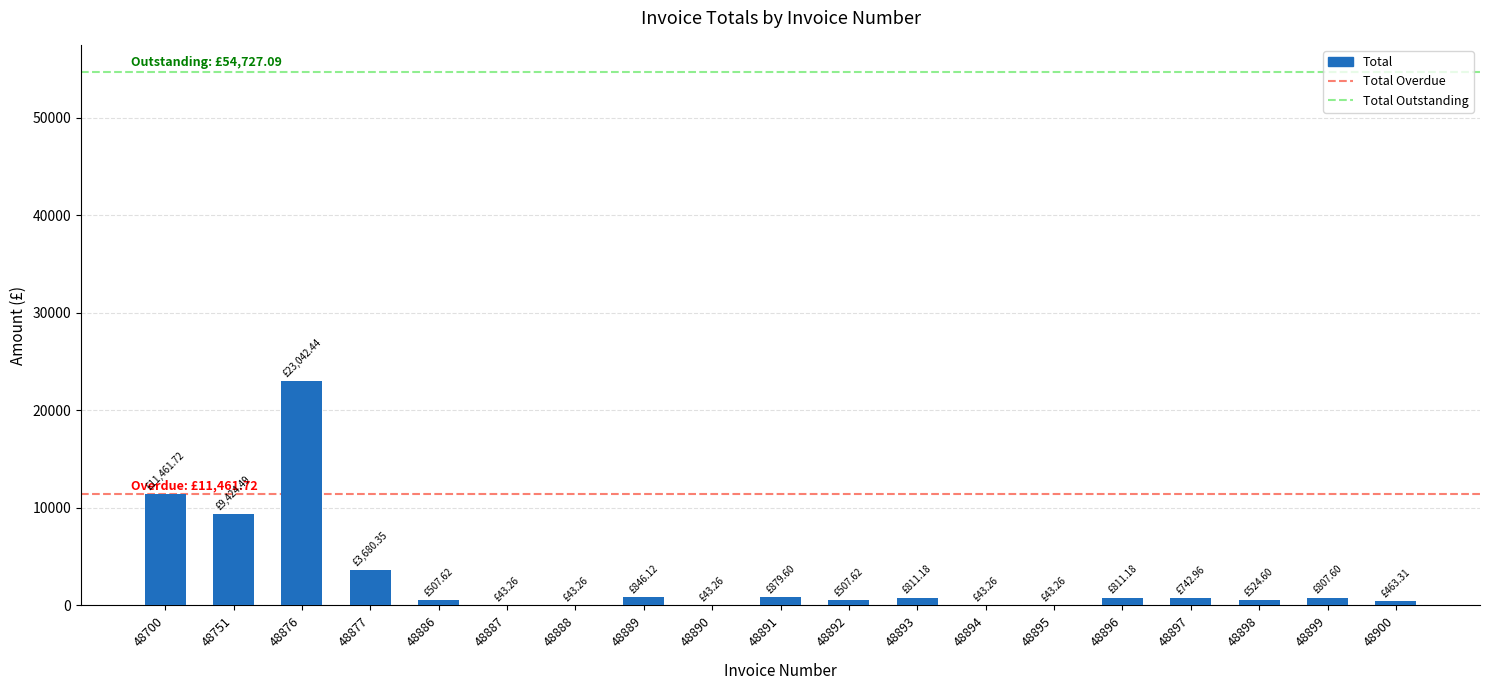

At which label is the value closest to 11542?

48700